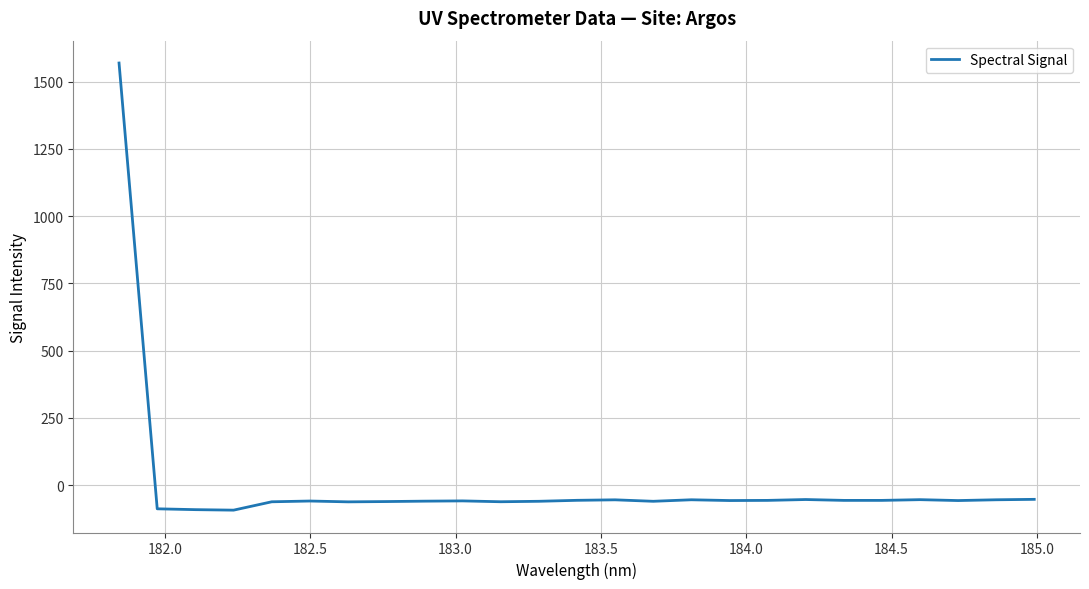

What is the greatest value displayed?

1569.1